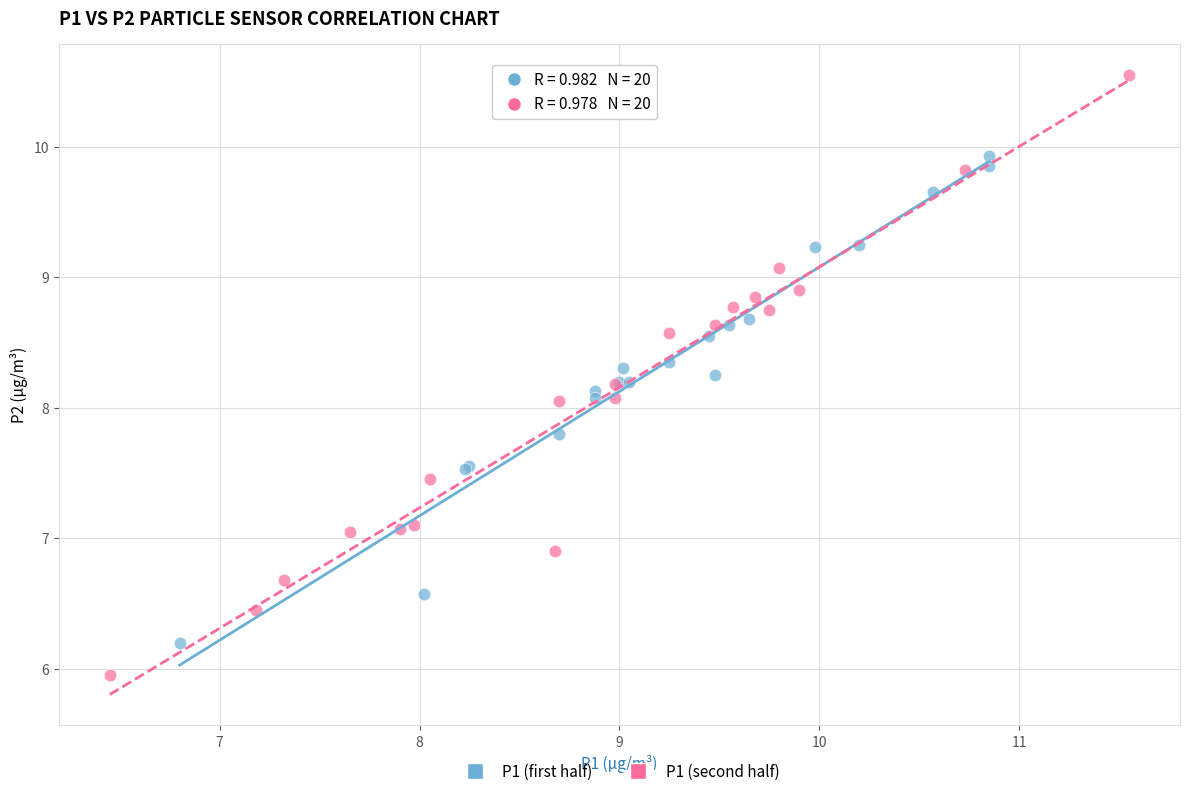

What are all the series names shown in the legend?

P1 (first half), P1 (second half)